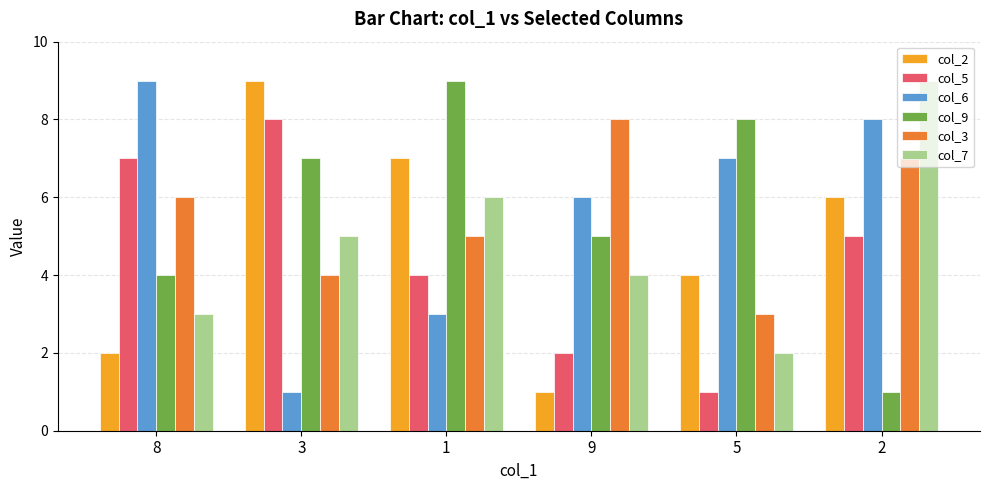

What is the total value across all series at 9?

26